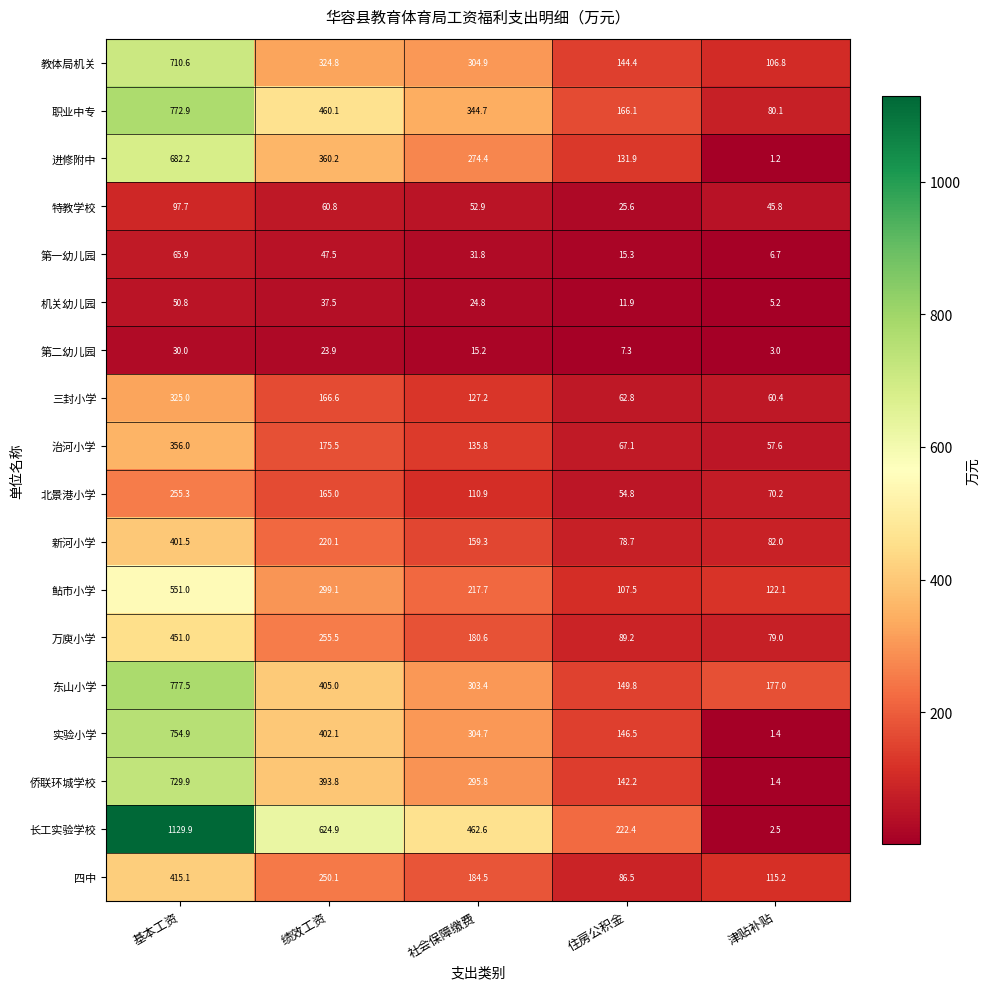

The 治河小学 series shows 135.8 at 社会保障缴费. True or false?

True